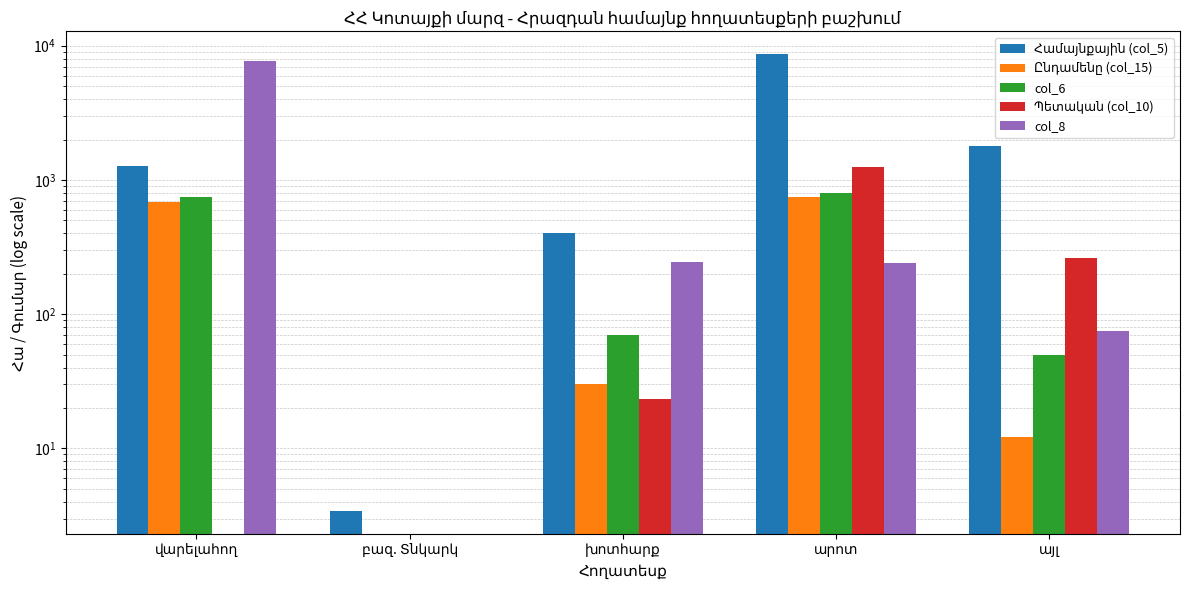

List the labels in order of Համայնքային (col_5) value, smallest first.

բազ. Տնկարկ, խոտհարք, վարելահող, այլ, արոտ